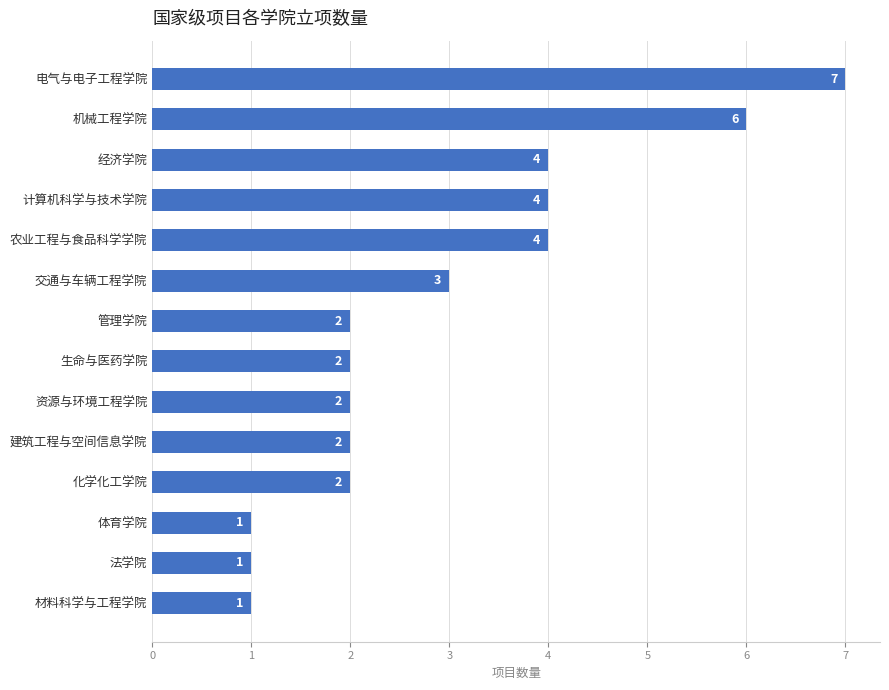

True or false: the data shows 2 at 交通与车辆工程学院.

False